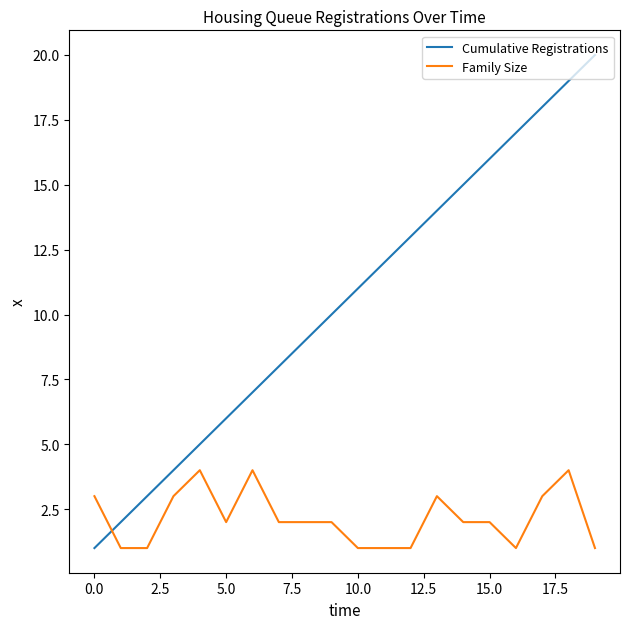

Which series has the largest range (max minus min)?

Cumulative Registrations